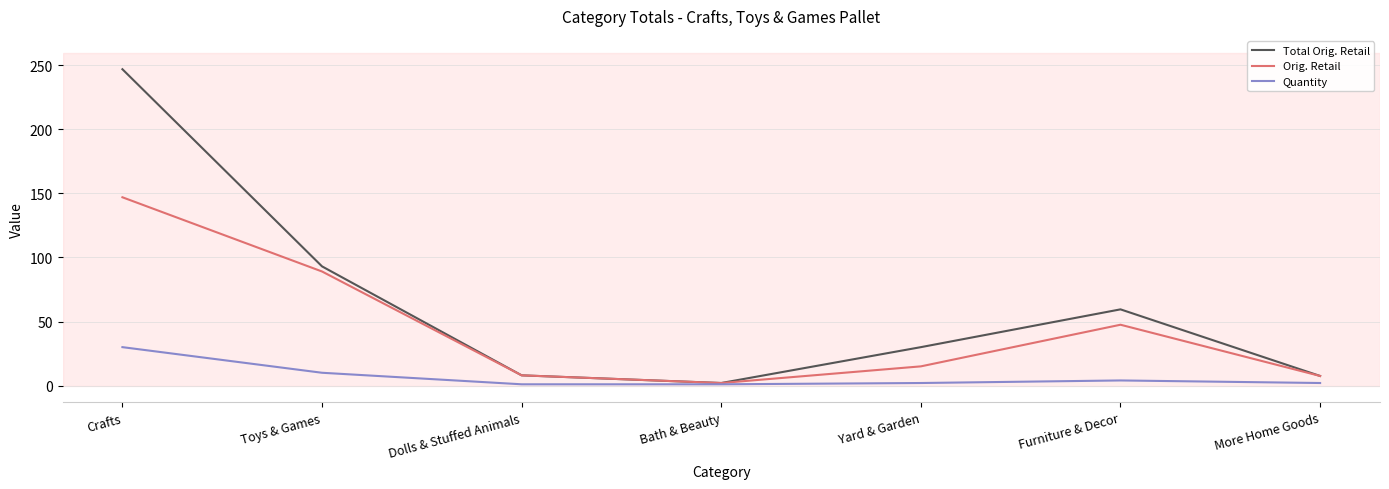

Where does the Total Orig. Retail series first go above 30?

Crafts